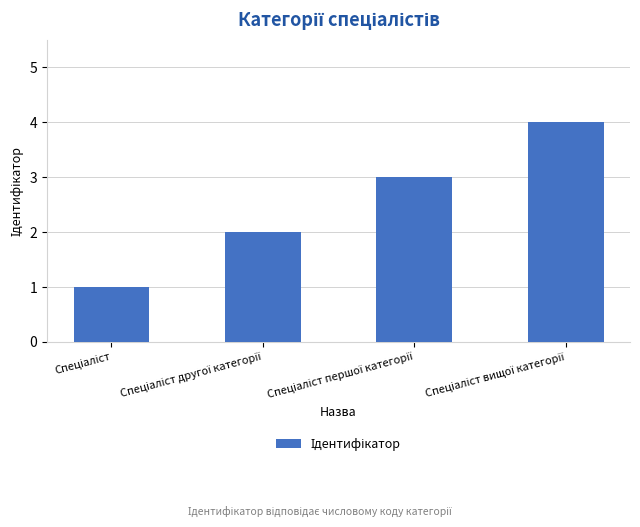

What is the greatest value displayed?

4